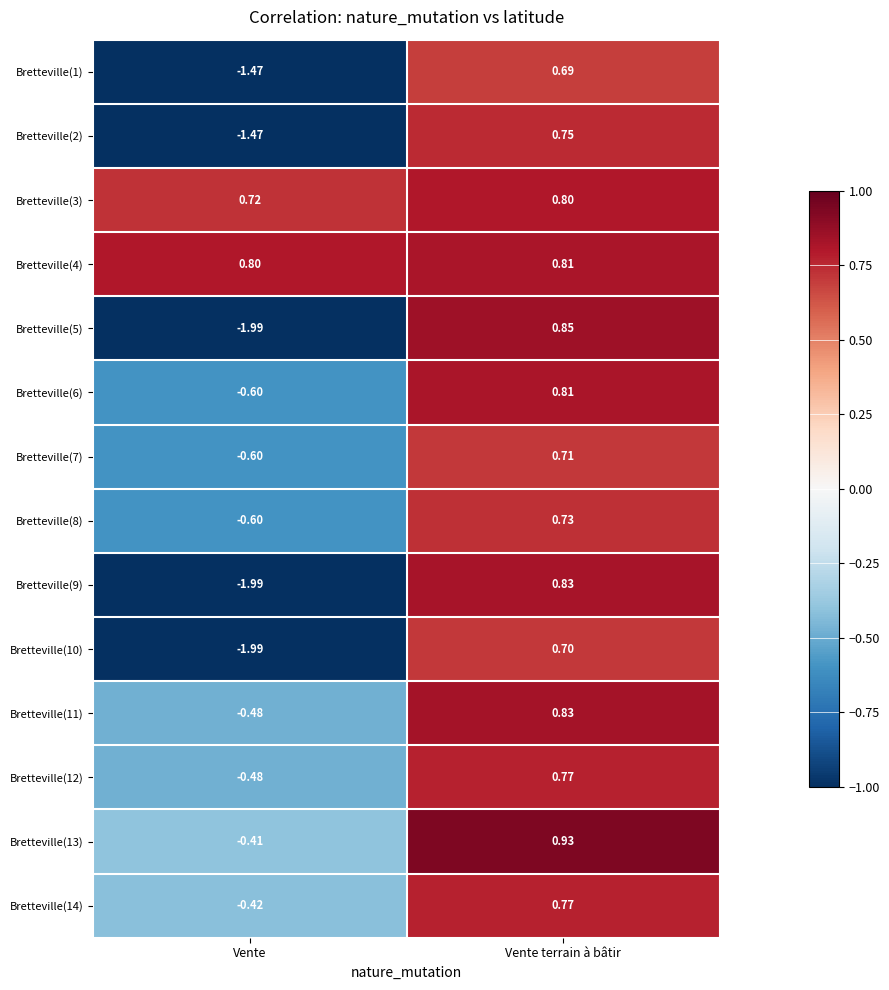

Which series has the largest total across all categories?

Bretteville(4)